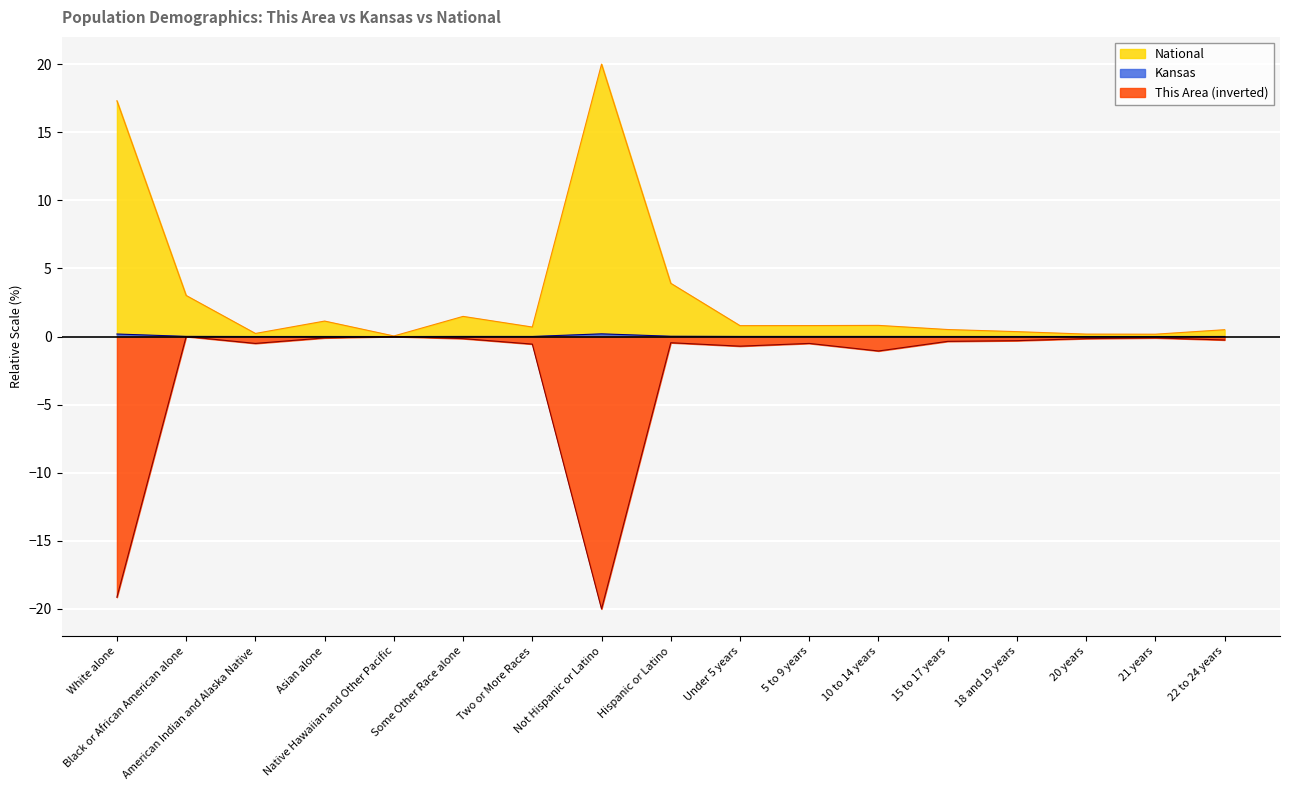

Is the value of Kansas at Native Hawaiian and Other Pacific greater than the value of National at 10 to 14 years?

No